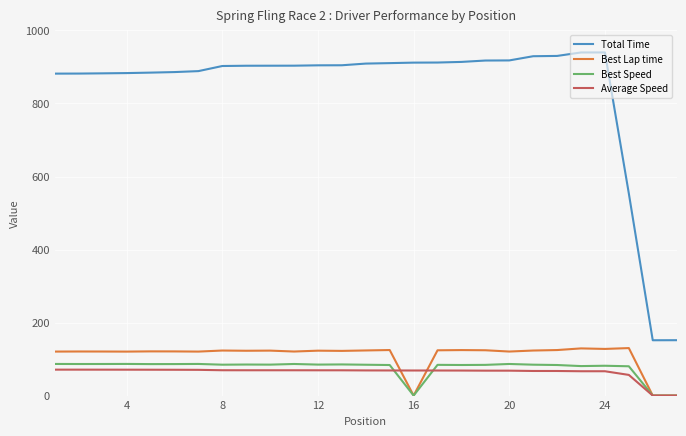

True or false: Best Speed and Total Time cross at least once.

False